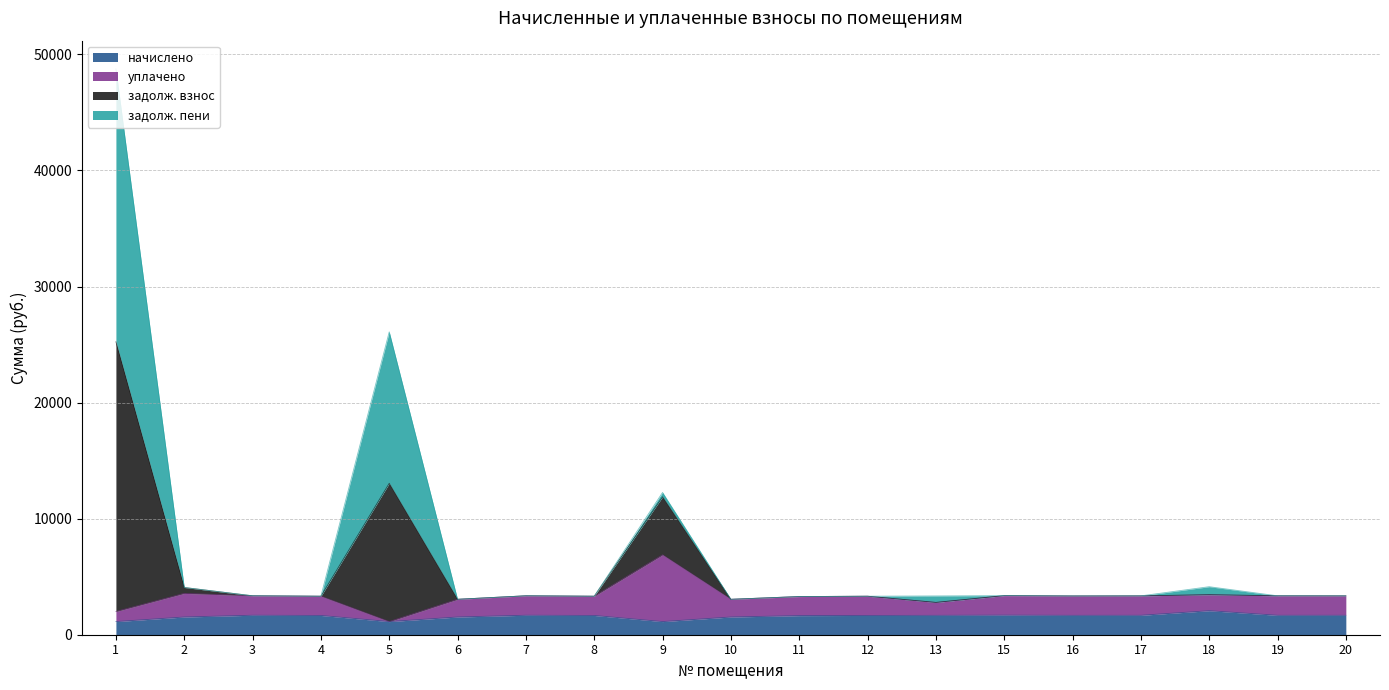

True or false: начислено has a value of 930.0 at 6.

False